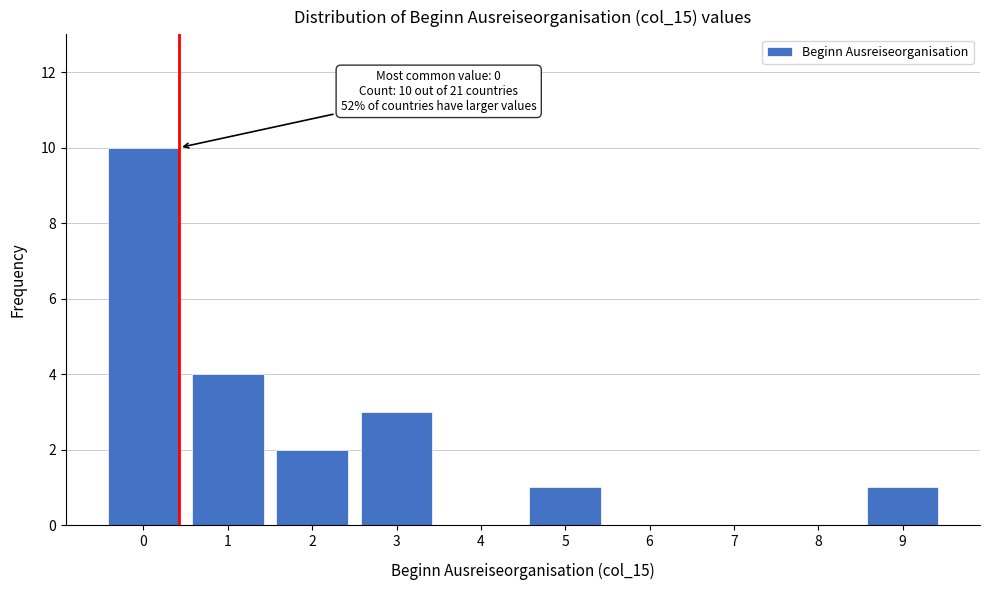

Reading left to right, extract all data points from this chart.

0=10	1=4	2=2	3=3	4=0	5=1	6=0	7=0	8=0	9=1